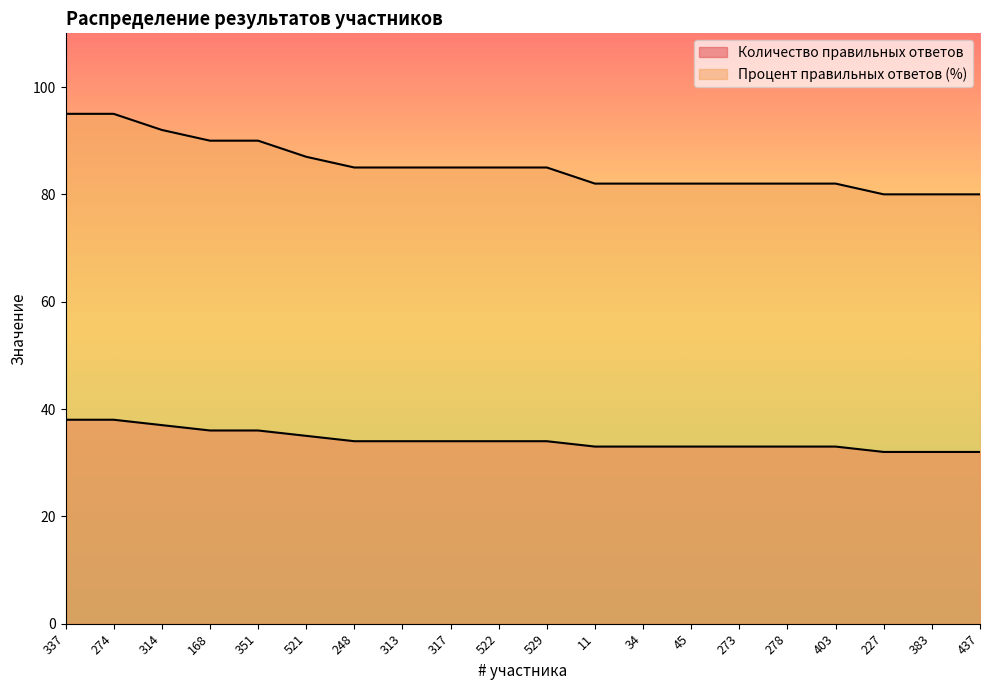

Where does the Количество правильных ответов series first go above 34?

337